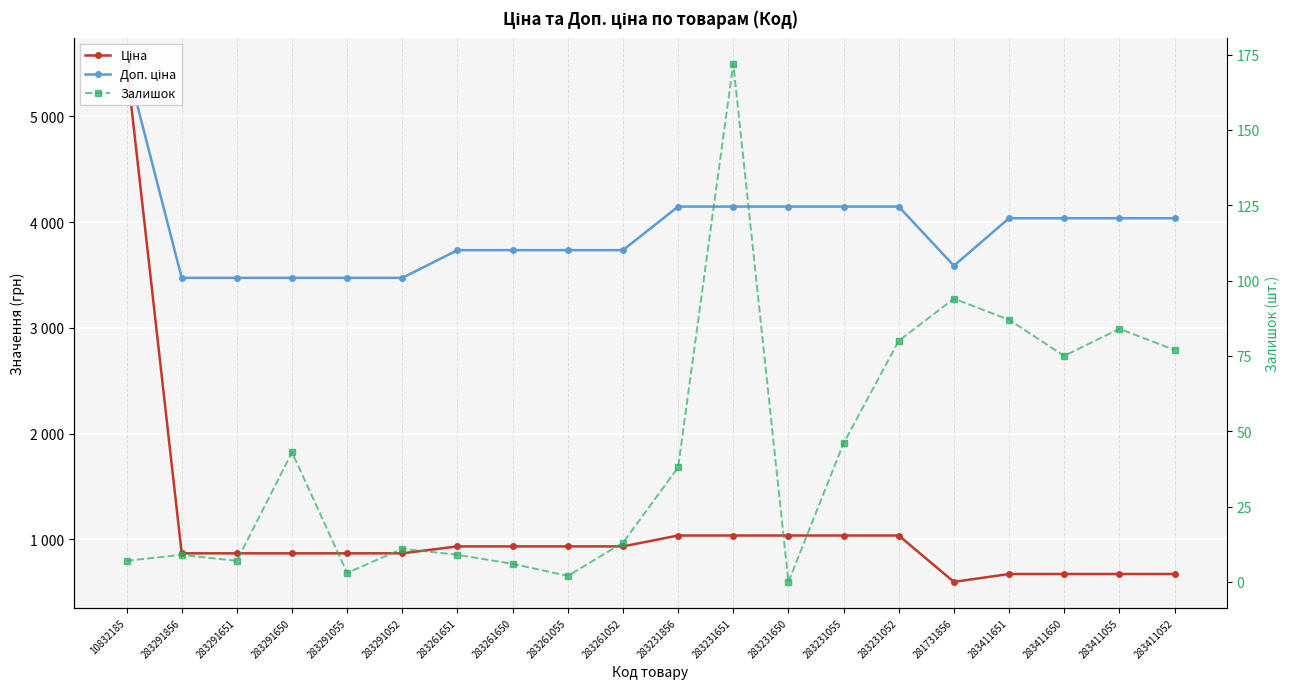

Reading left to right, extract all data points from this chart.

Ціна: 5497.3	868.0	868.0	868.0	868.0	868.0	933.5	933.5	933.5	933.5	1036.5	1036.5	1036.5	1036.5	1036.5	597.8	672.7	672.7	672.7	672.7
Доп. ціна: 5497.3	3472.1	3472.1	3472.1	3472.1	3472.1	3734.2	3734.2	3734.2	3734.2	4145.9	4145.9	4145.9	4145.9	4145.9	3586.7	4036.0	4036.0	4036.0	4036.0
Залишок: 7.0	9.0	7.0	43.0	3.0	11.0	9.0	6.0	2.0	13.0	38.0	172.0	0.0	46.0	80.0	94.0	87.0	75.0	84.0	77.0